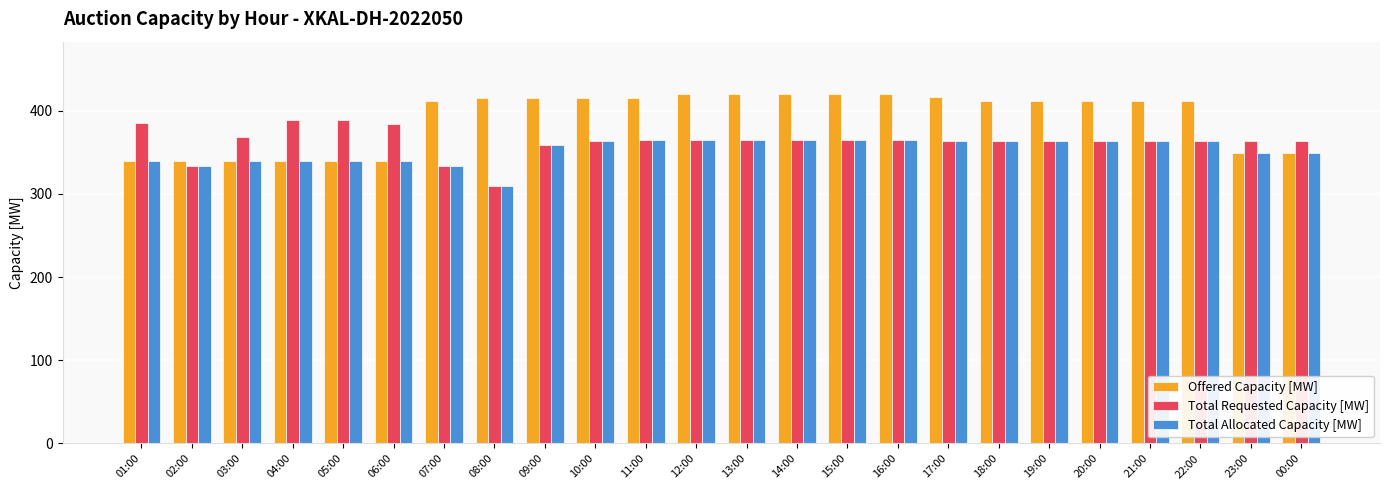

Is the value of Total Allocated Capacity [MW] at 16:00 greater than the value of Offered Capacity [MW] at 09:00?

No